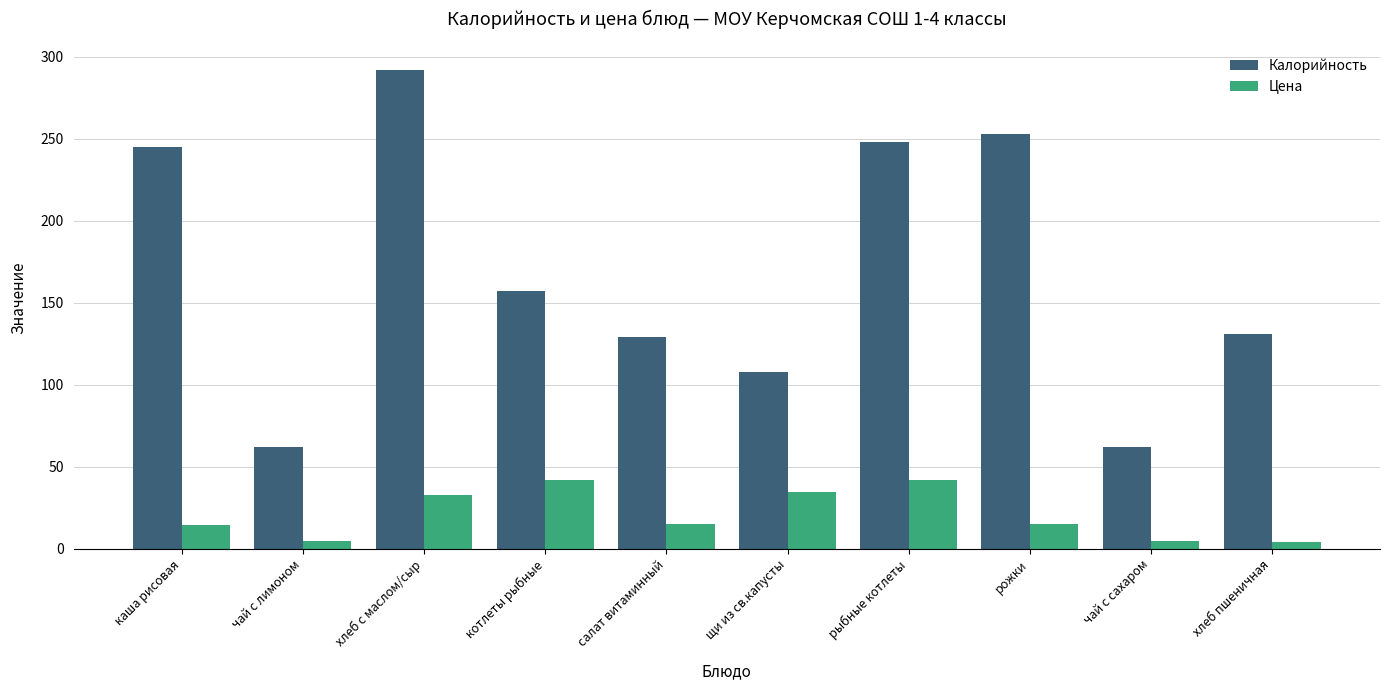

How many bars are there in total?

20